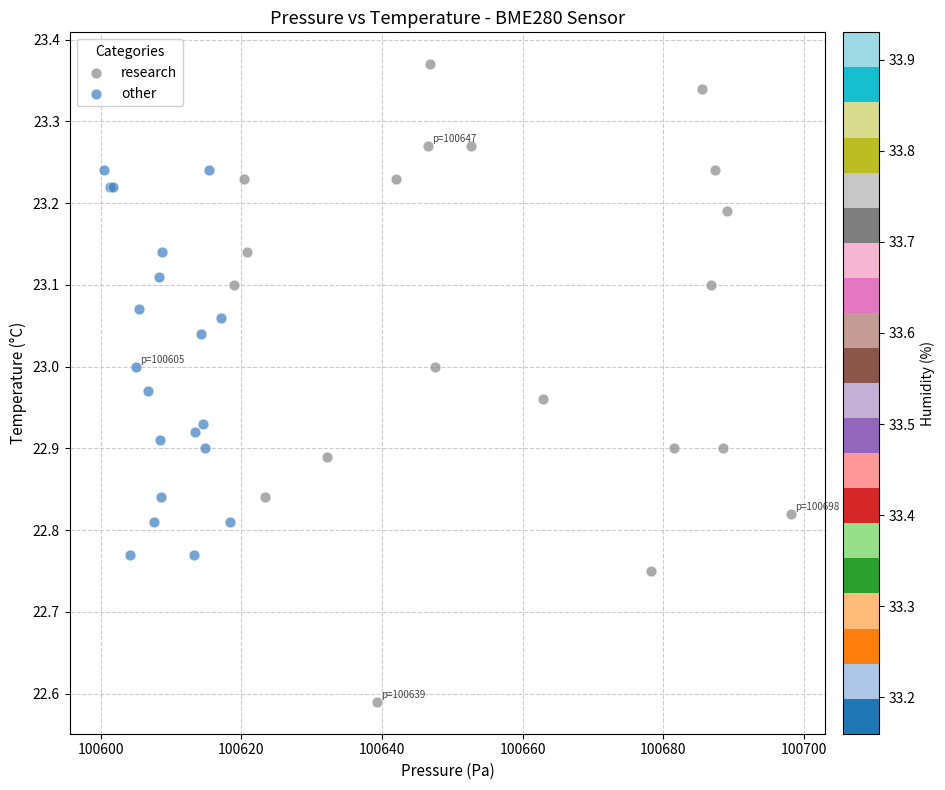

What are all the series names shown in the legend?

research, other